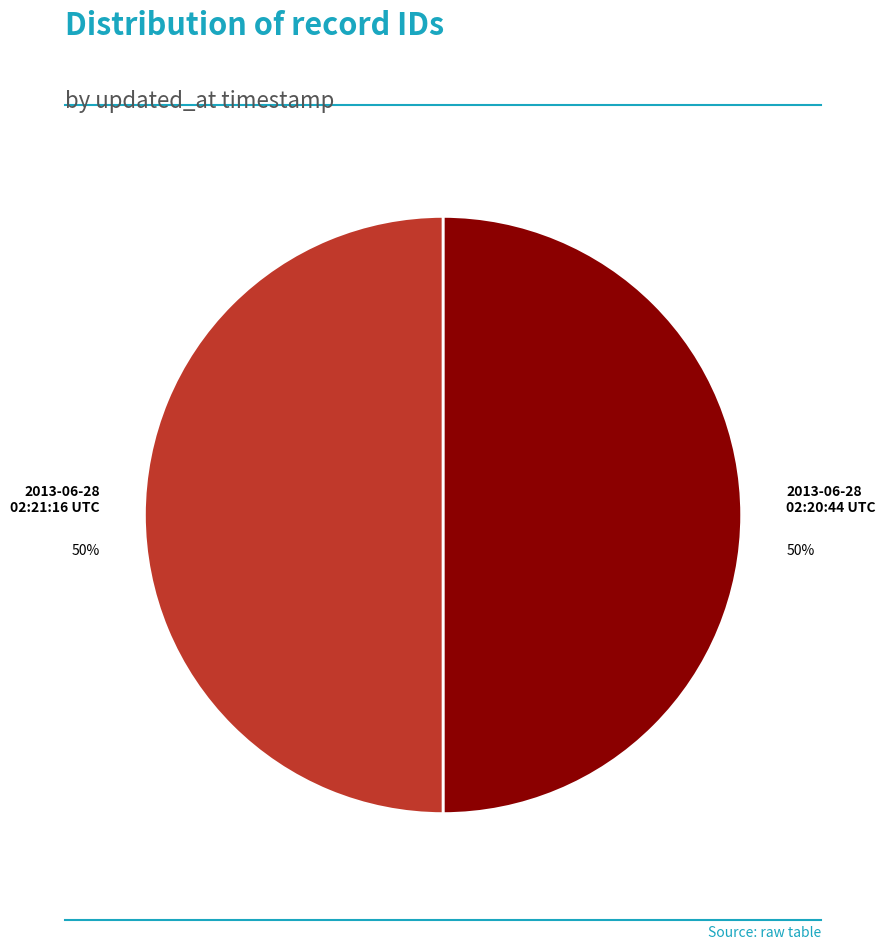

Do 2013-06-28 02:21:16 UTC and 2013-06-28 02:20:44 UTC together represent more than half of the pie?

Yes